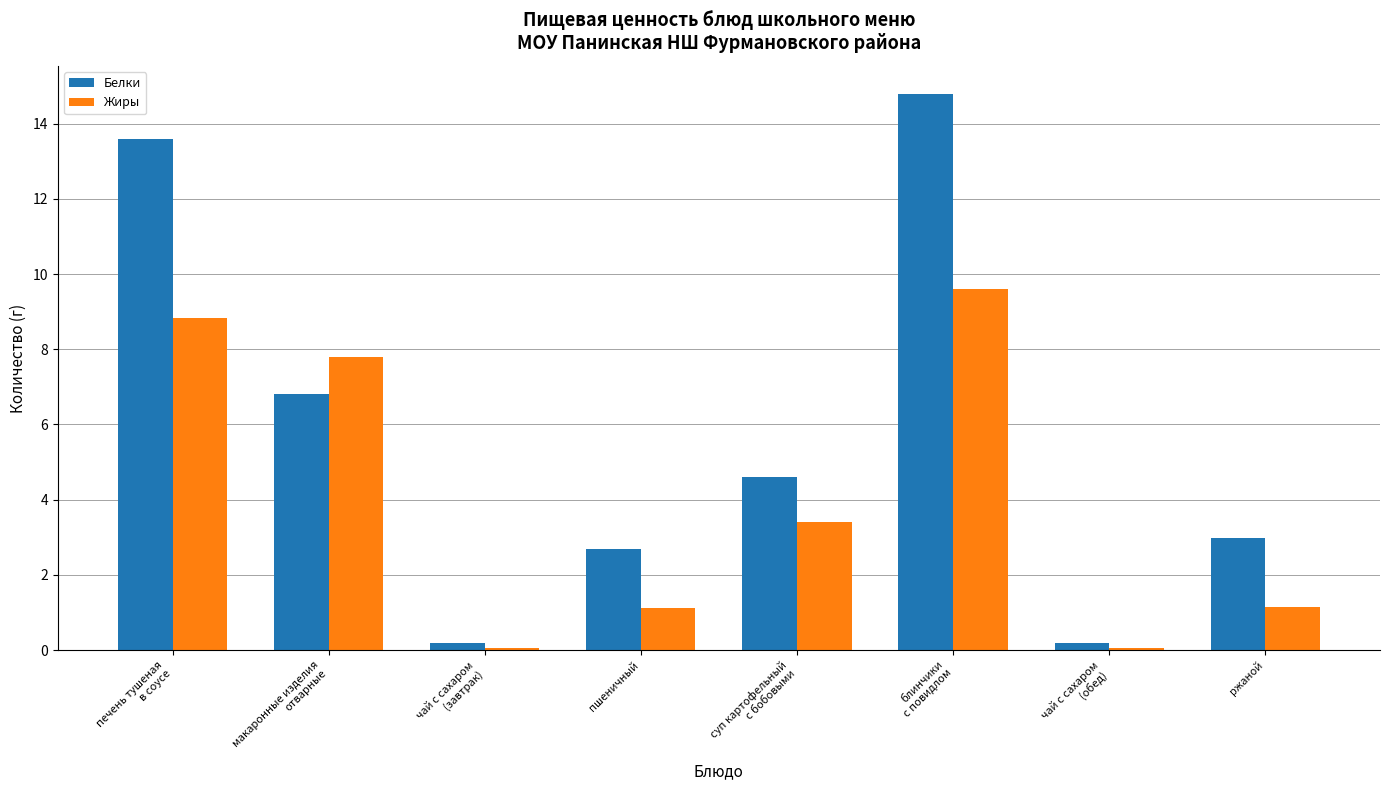

List the series in order of their peak value, lowest first.

Жиры, Белки